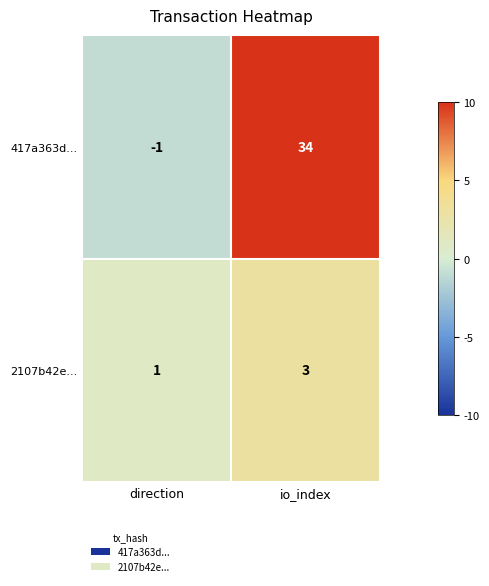

List the series in order of their overall mean, lowest first.

2107b42e..., 417a363d...